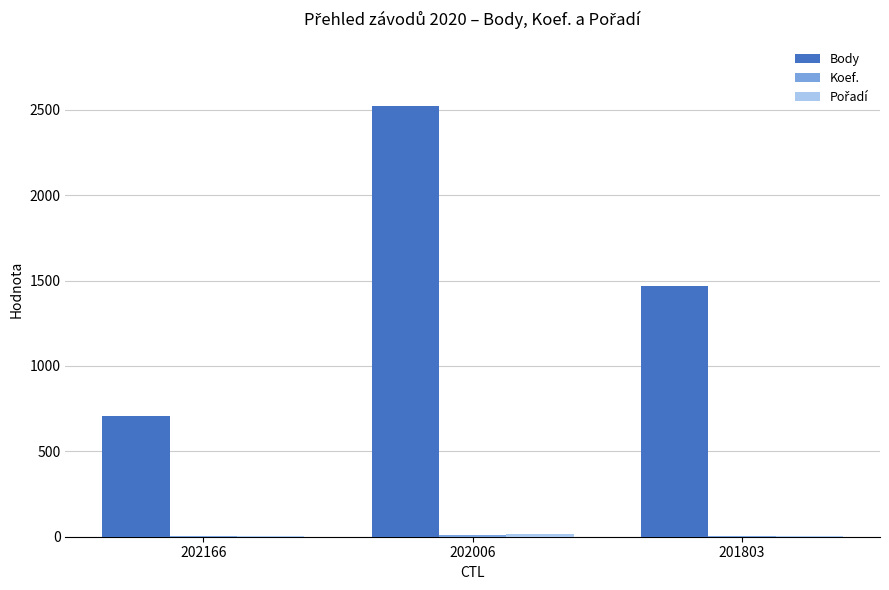

Where does the Body series first go above 1471?

202006